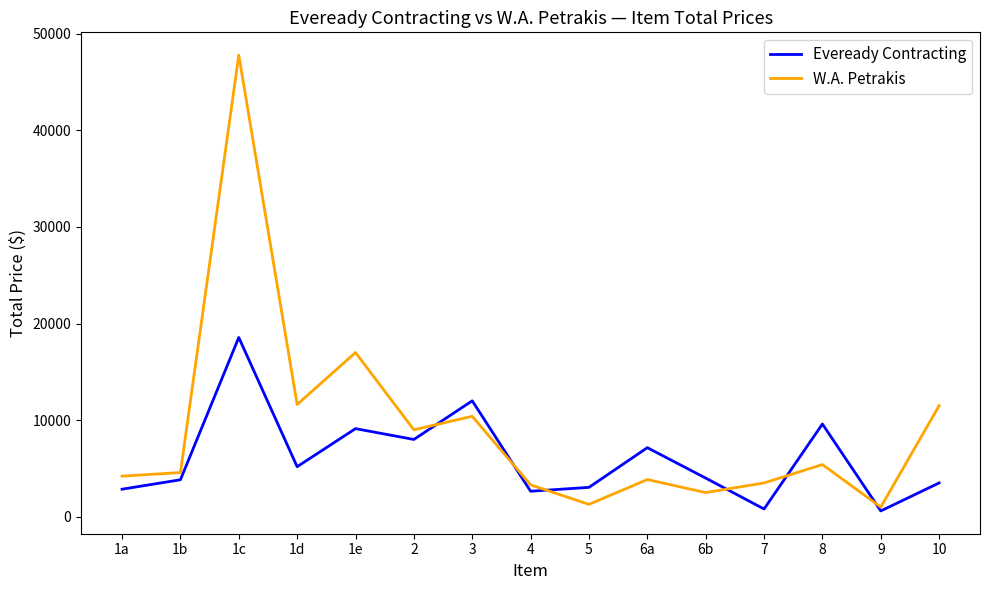

What is the sum of the W.A. Petrakis values at 8 and 6a?

9250